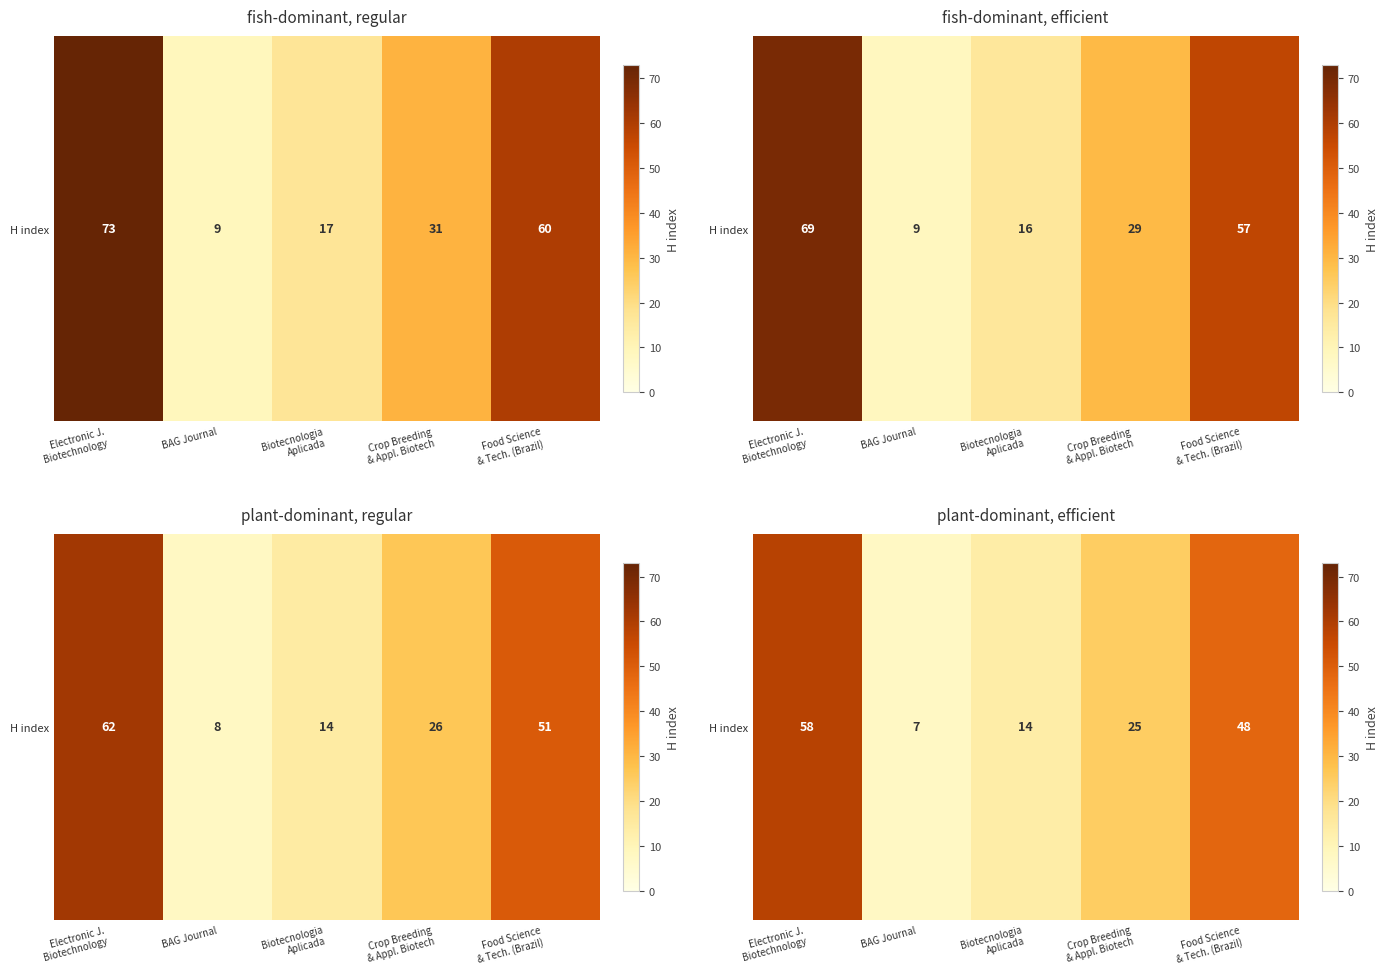

Read the value at Food Science
& Tech. (Brazil).

48.0